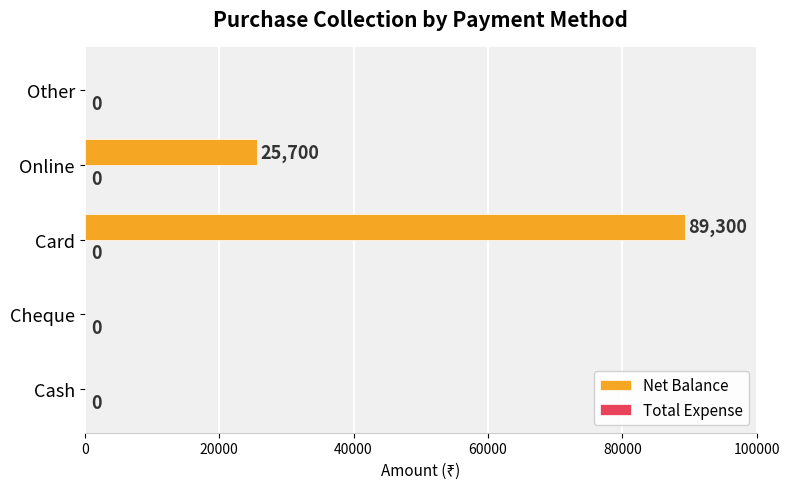

What is the greatest value displayed?

89300